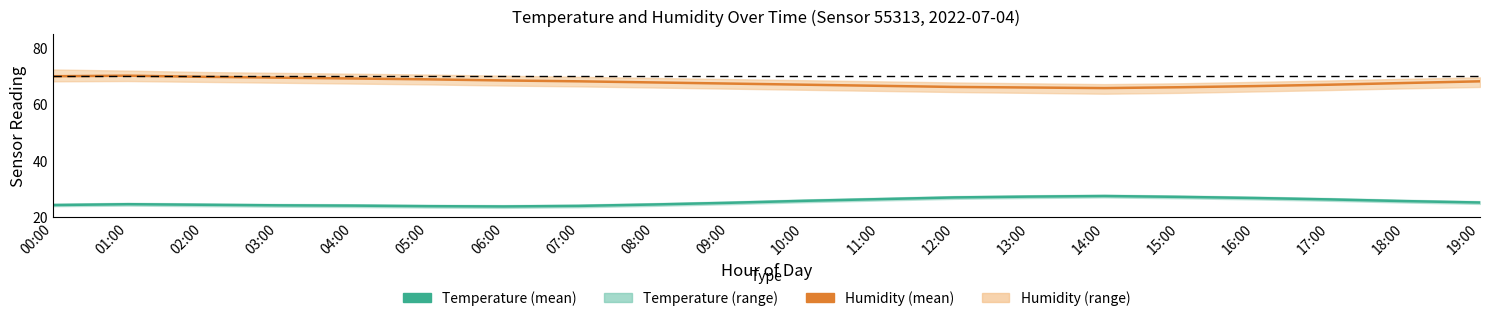

What is the value of the Temperature point at the 11th from the left?

25.8